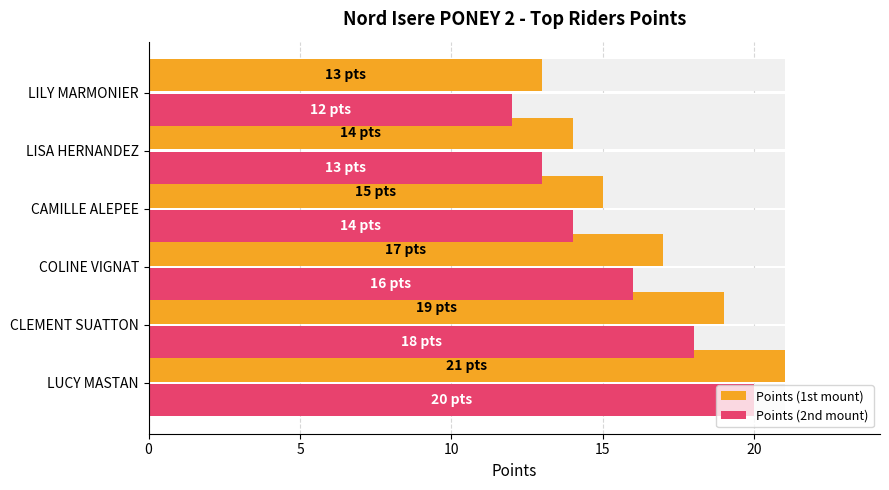

How many Points (1st mount) values are between 14 and 19?

4